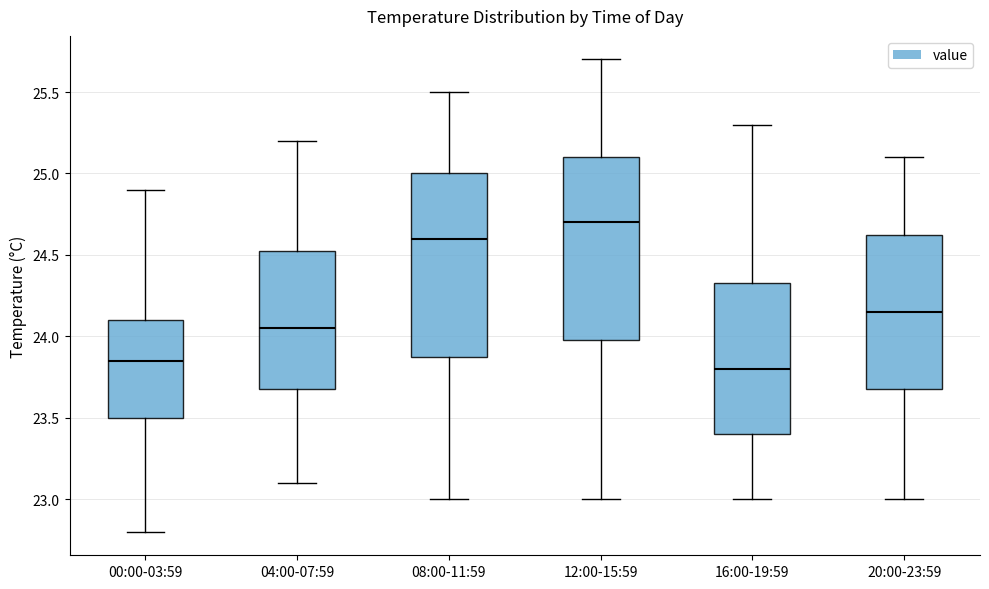

Where is the lower edge of the box for 04:00-07:59 on the y-axis? The values are not printed on the chart, so give them approximately, as read against the axis.

23.70